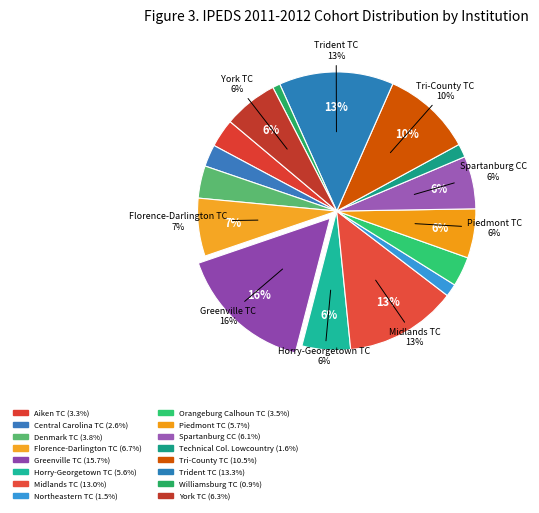

Which category has the smallest portion of the pie?

Williamsburg Technical College